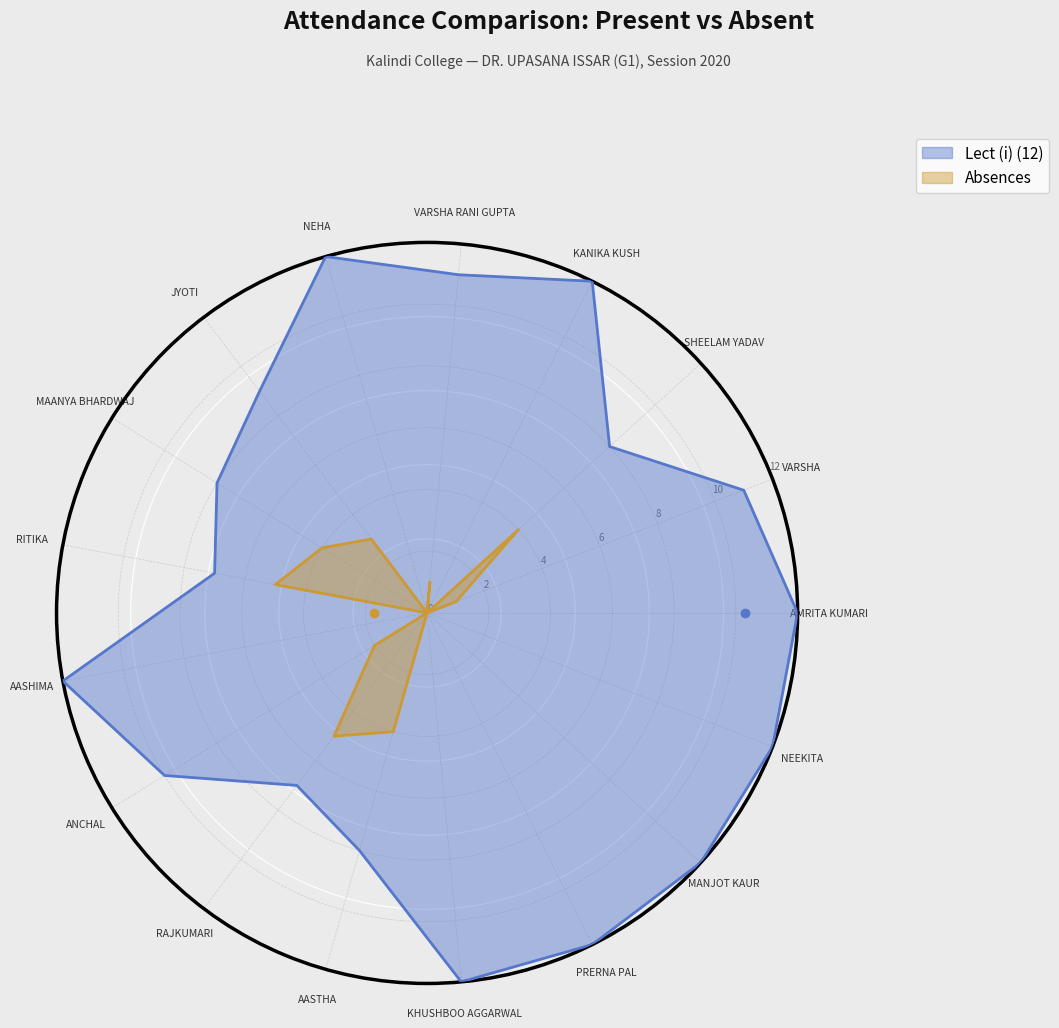

True or false: Lect (i) (12) and Absences intersect in this chart.

False